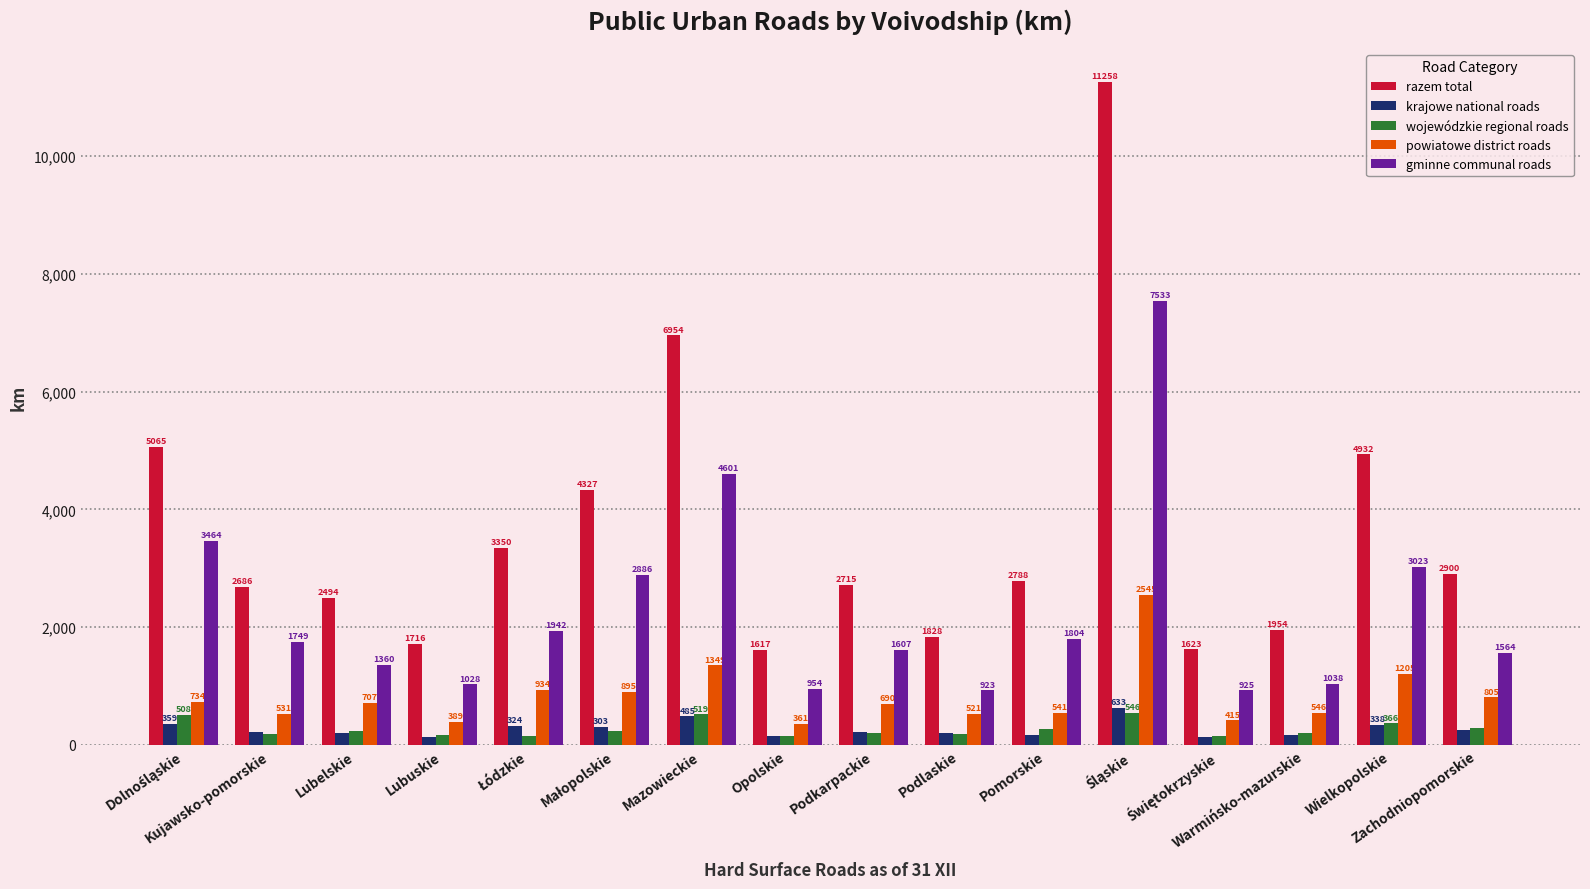

What is the sum of all wojewódzkie regional roads values?

4366.3